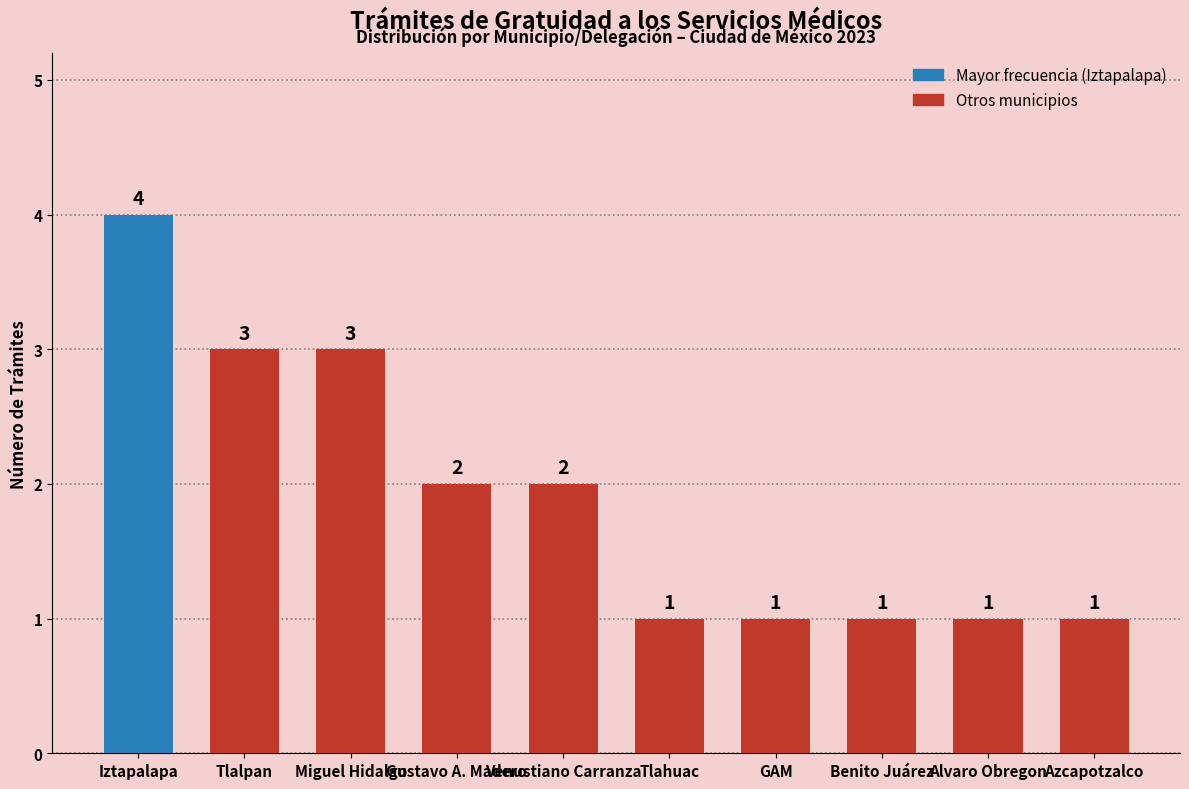

True or false: the data shows 2 at Alvaro Obregon.

False